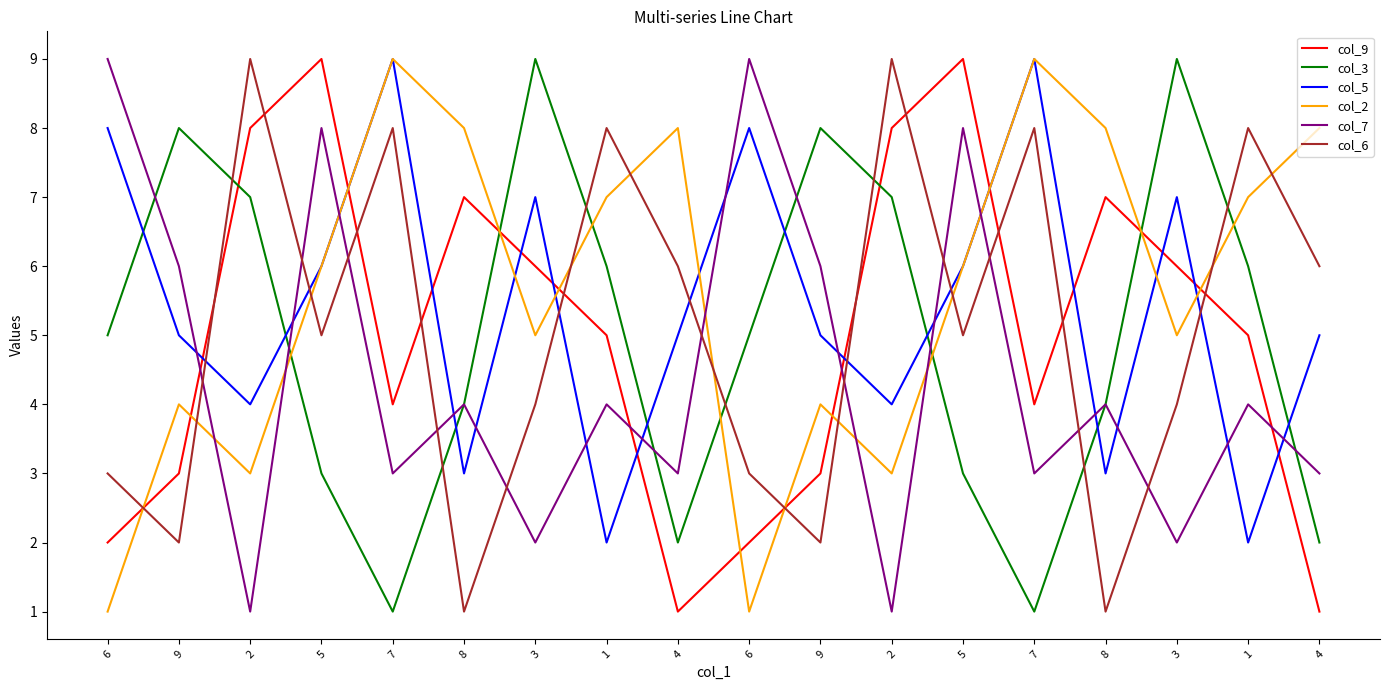

What is the difference between the col_6 values at 9 and 7?

6